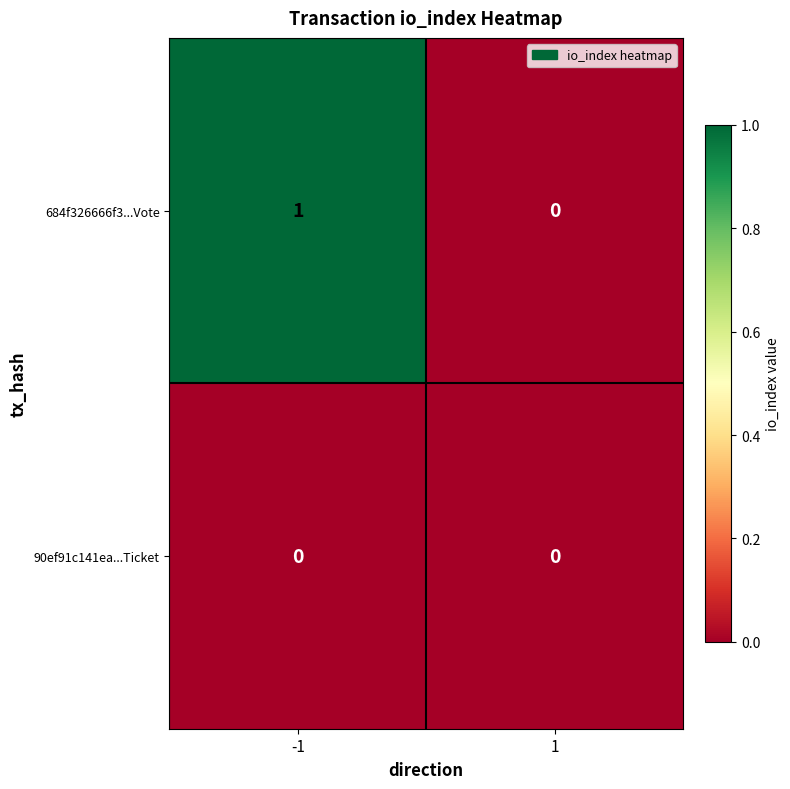

At which category is the sum across all series the highest?

-1